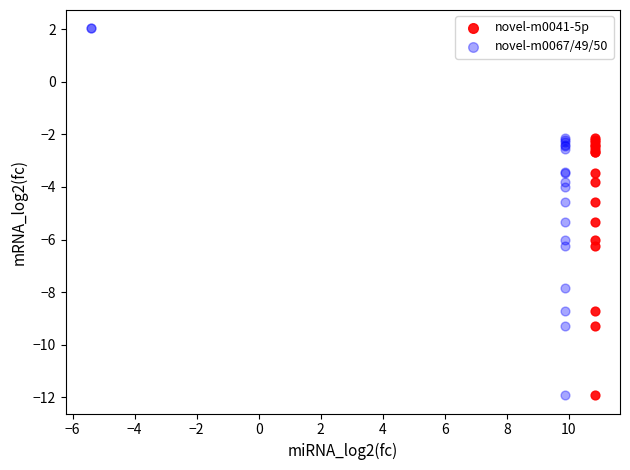

Which series reaches the maximum Y coordinate?

novel-m0067/49/50